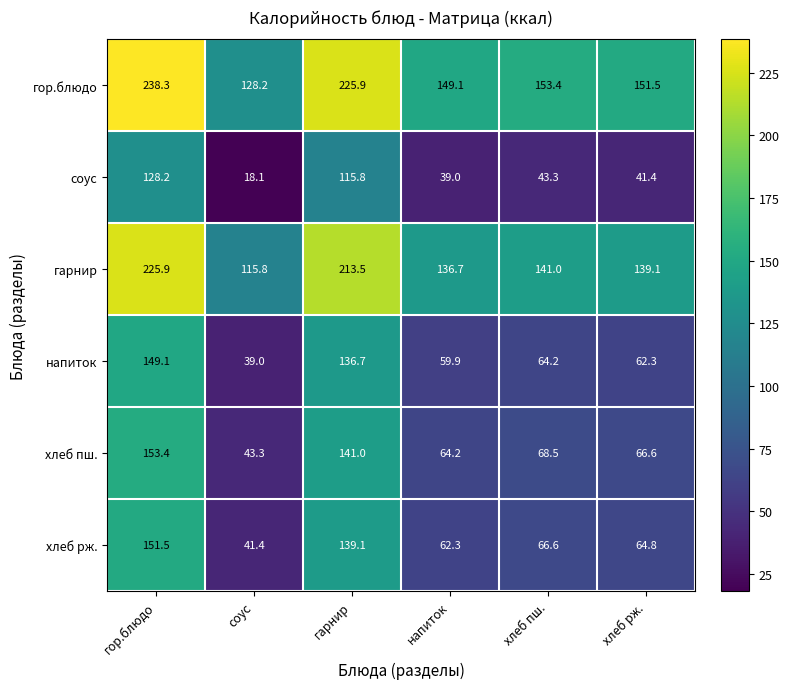

At гарнир, list the series in order from smallest to largest.

соус, напиток, хлеб рж., хлеб пш., гарнир, гор.блюдо